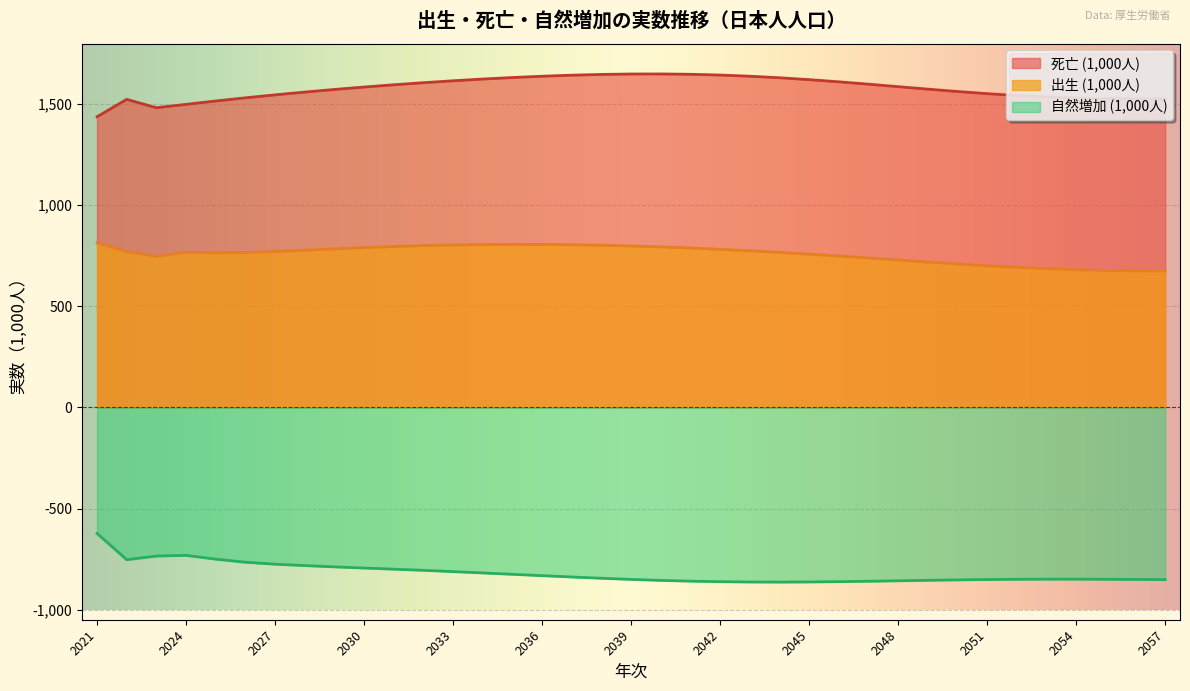

How many lines are shown in the chart?

3